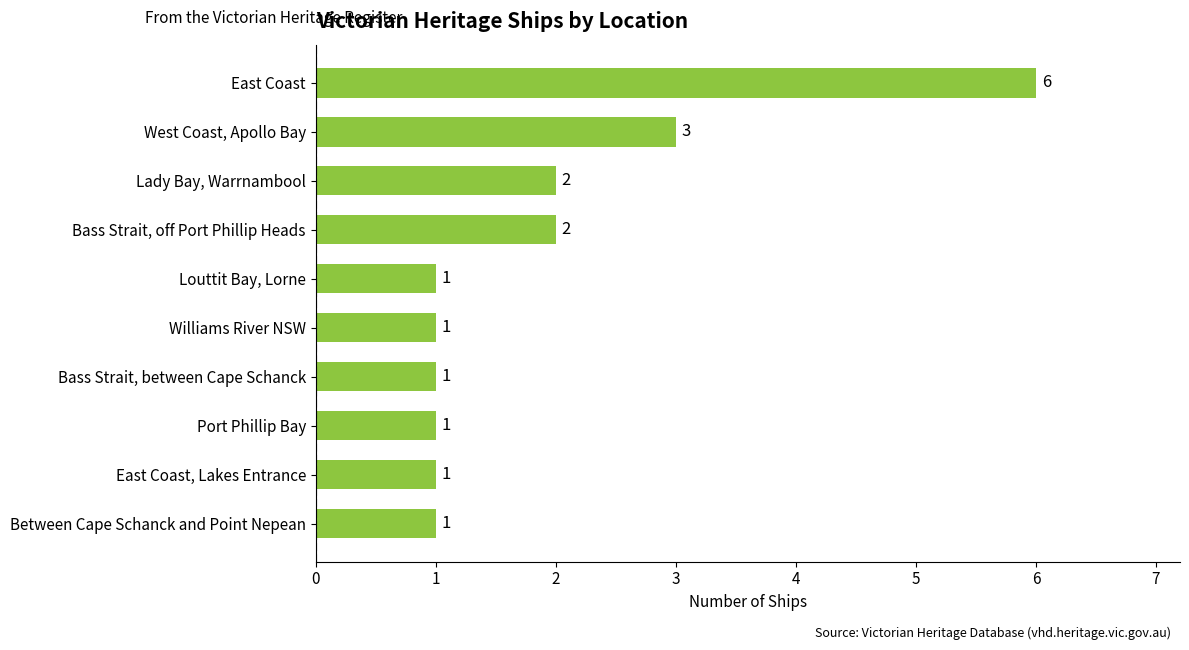

The value at Bass Strait, off Port Phillip Heads is 3. True or false?

False